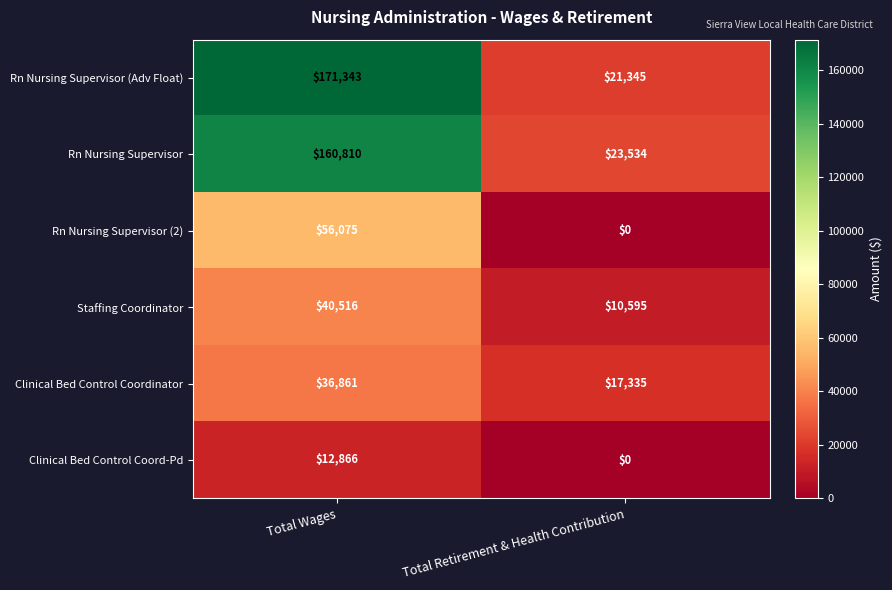

Count the number of categories in the chart.

2